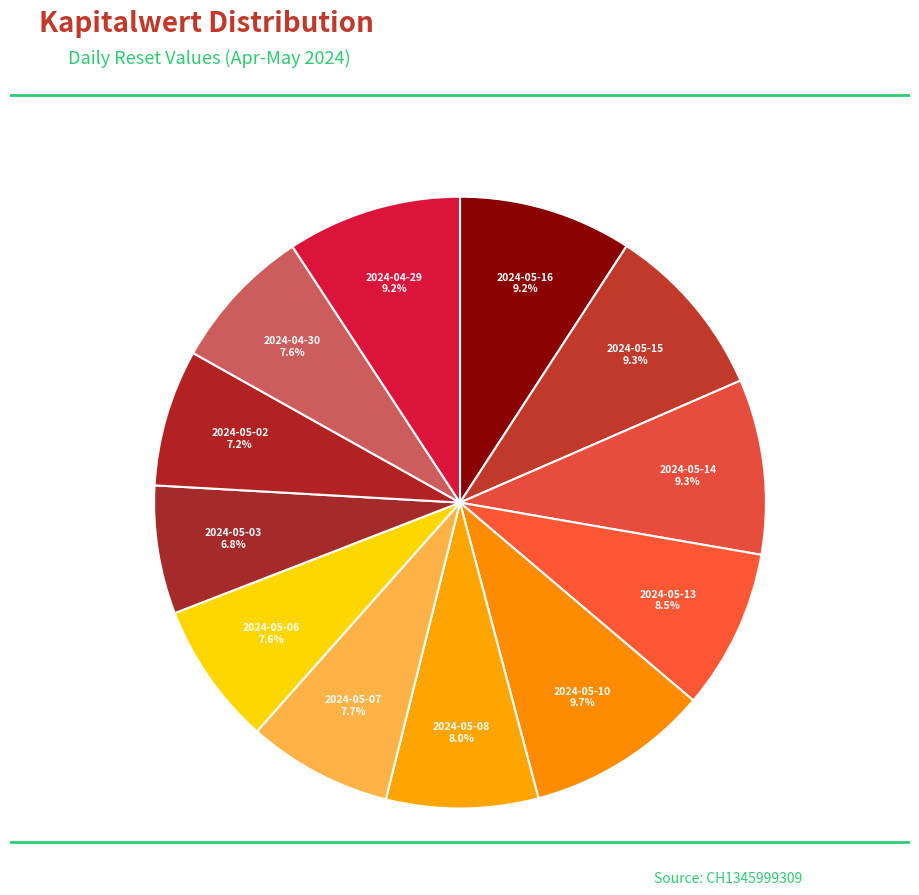

How many segments does this pie chart have?

12